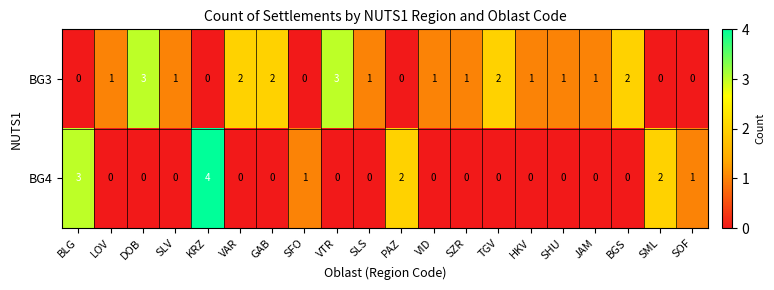

Which series has the widest spread of values?

BG4